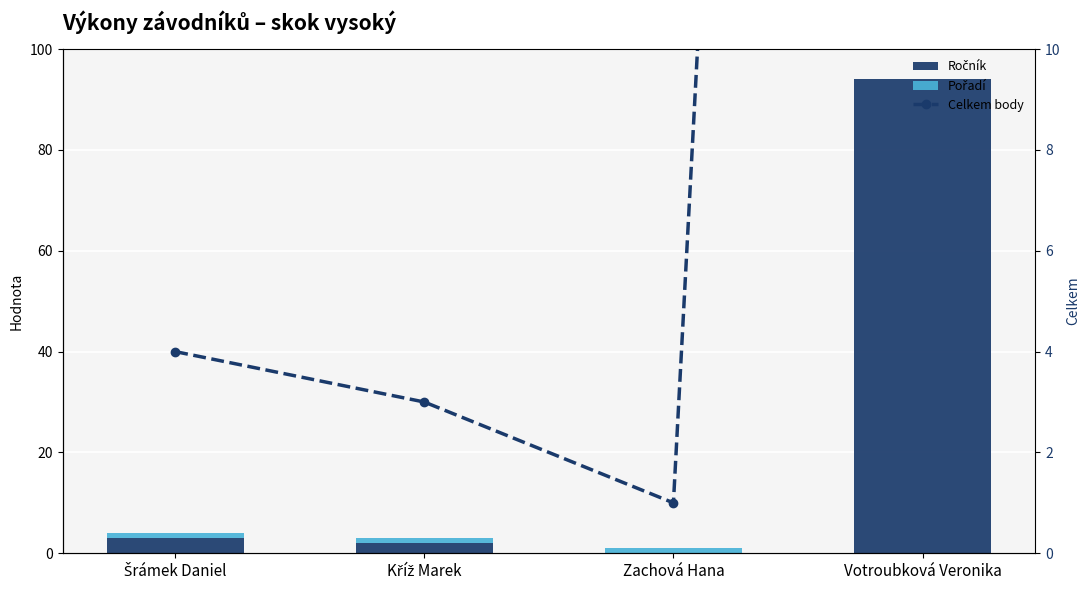

Reading right to left, list all the values displayed in this chart.

Ročník: 94	0	2	3
Pořadí: 0	1	1	1
Celkem body: 94	1	3	4